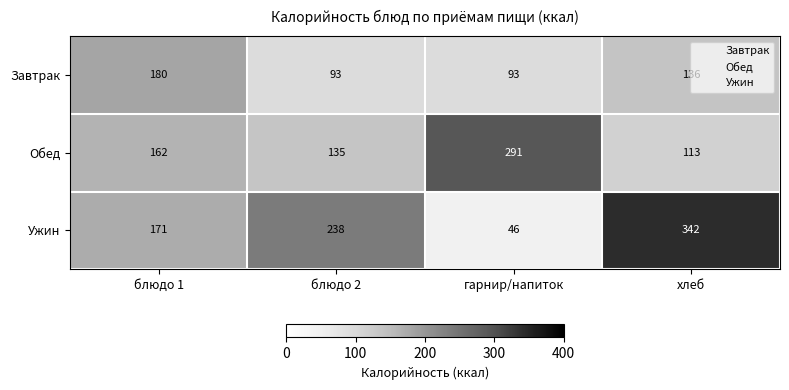

Is it true that Ужин equals 342 at хлеб?

True